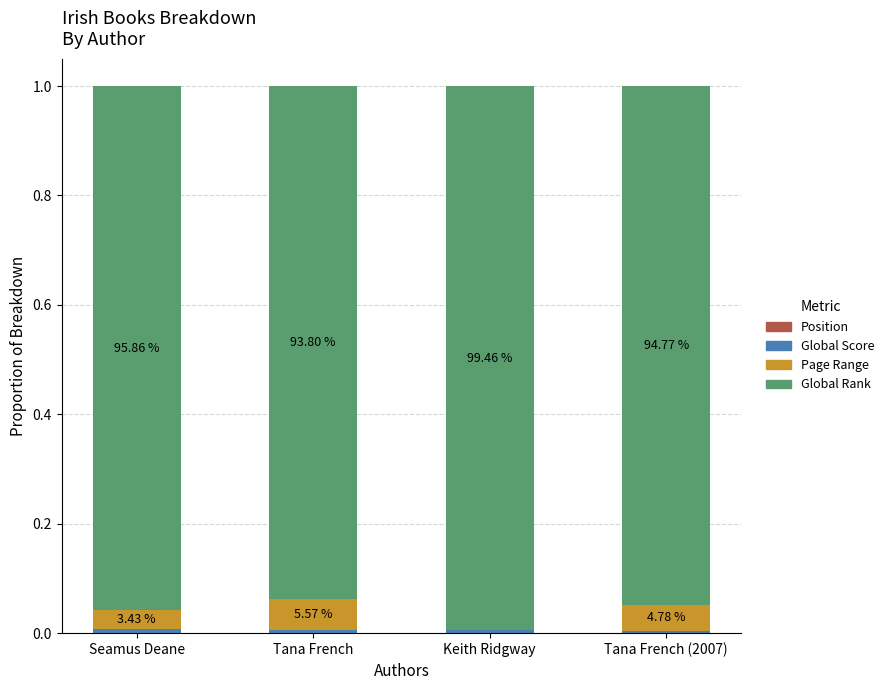

Count the number of categories in the chart.

4